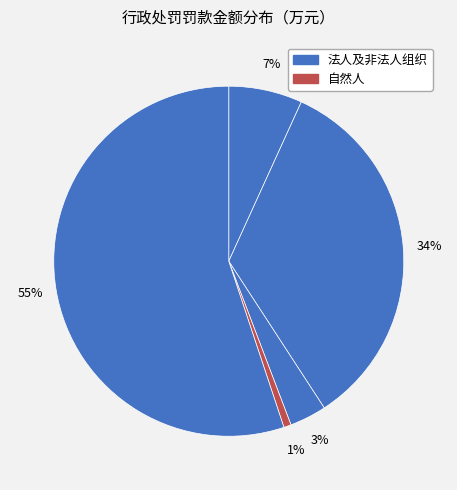

Count the number of slices in the pie.

5